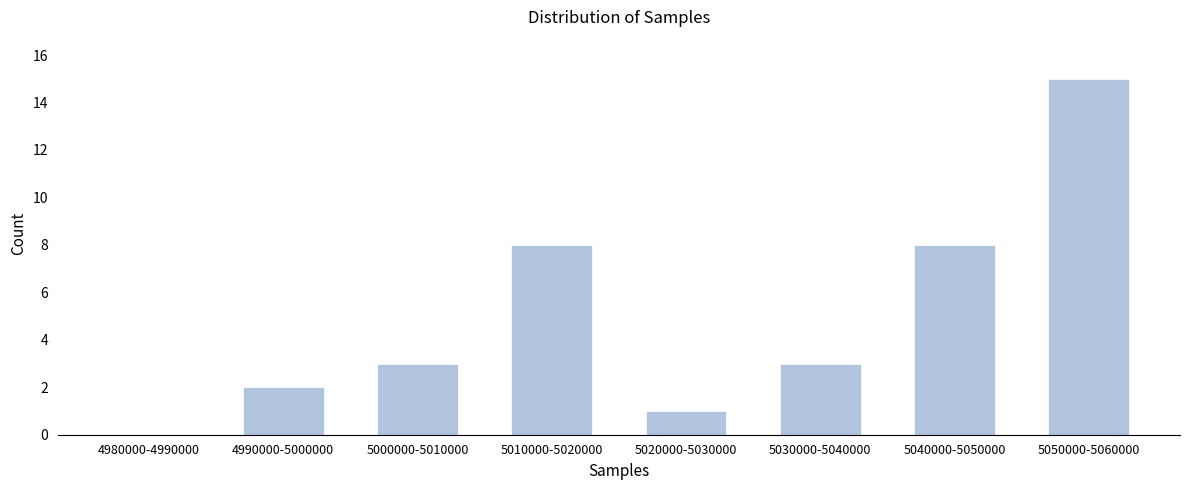

Reading left to right, extract all data points from this chart.

4980000-4990000=0	4990000-5000000=2	5000000-5010000=3	5010000-5020000=8	5020000-5030000=1	5030000-5040000=3	5040000-5050000=8	5050000-5060000=15